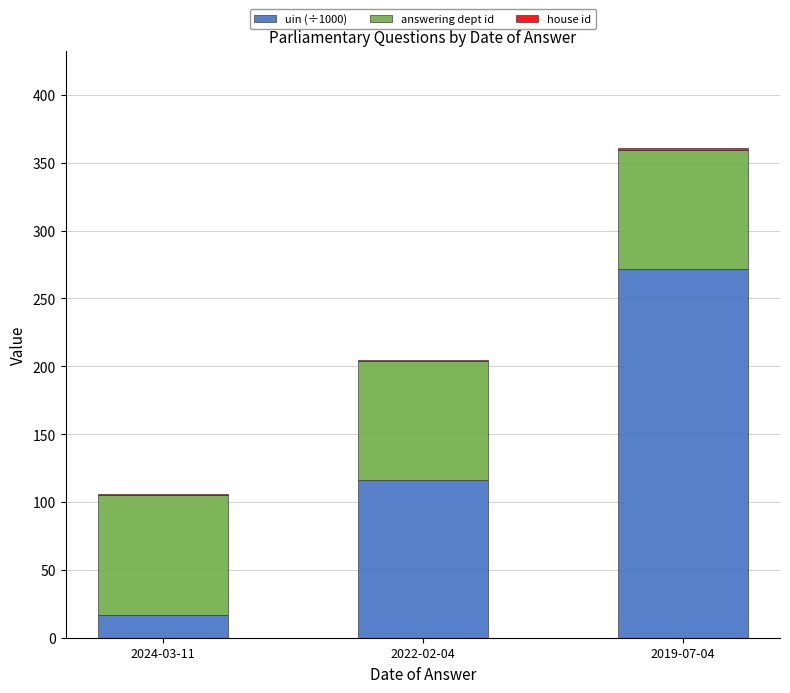

The value of uin (÷1000) at 2019-07-04 is 162.8. True or false?

False